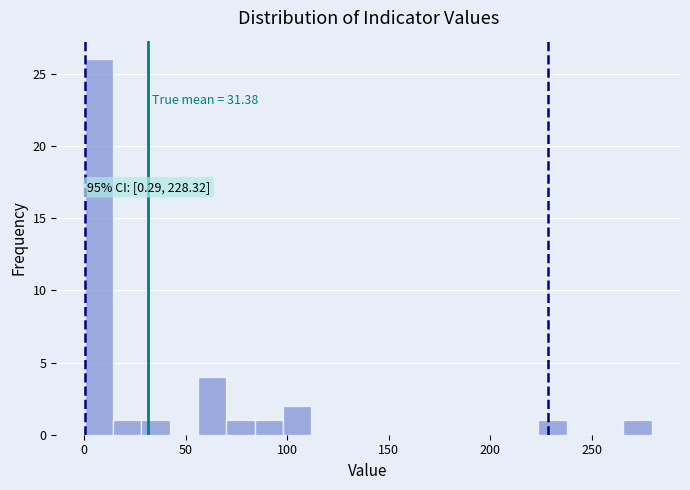

Read against the x-axis, roughly where is the centre of the tallest bar?

5